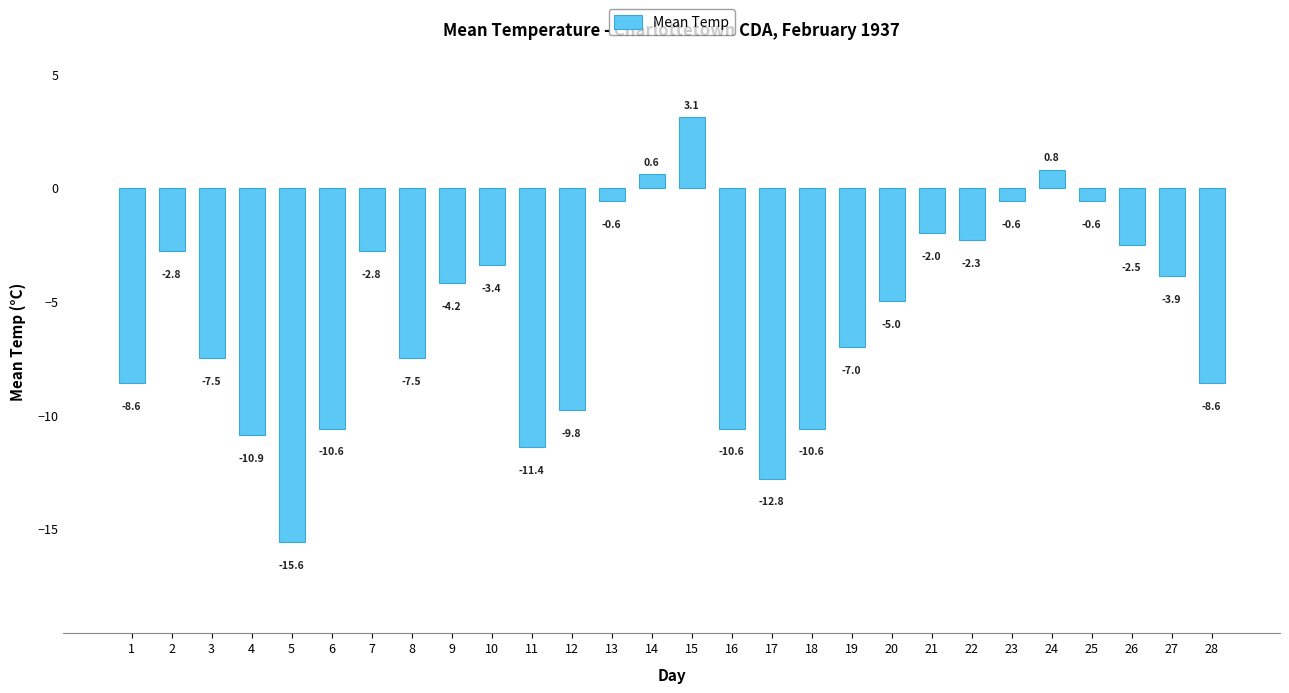

Are the bars grouped side by side (vs. stacked)?

No